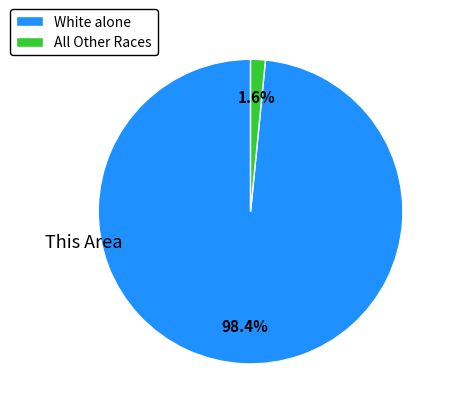

Is there any slice that represents more than half of the pie?

Yes